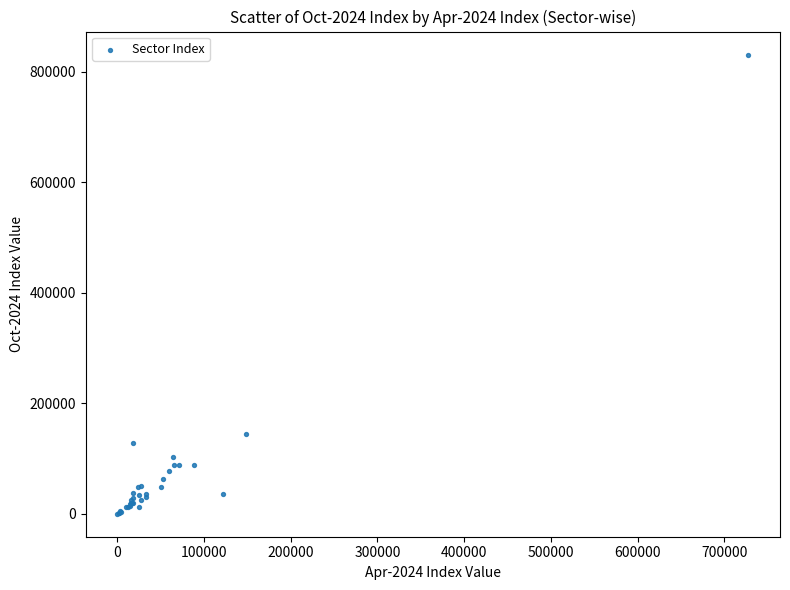

What Y value in the scatter plot is closest to 415825?

144883.0